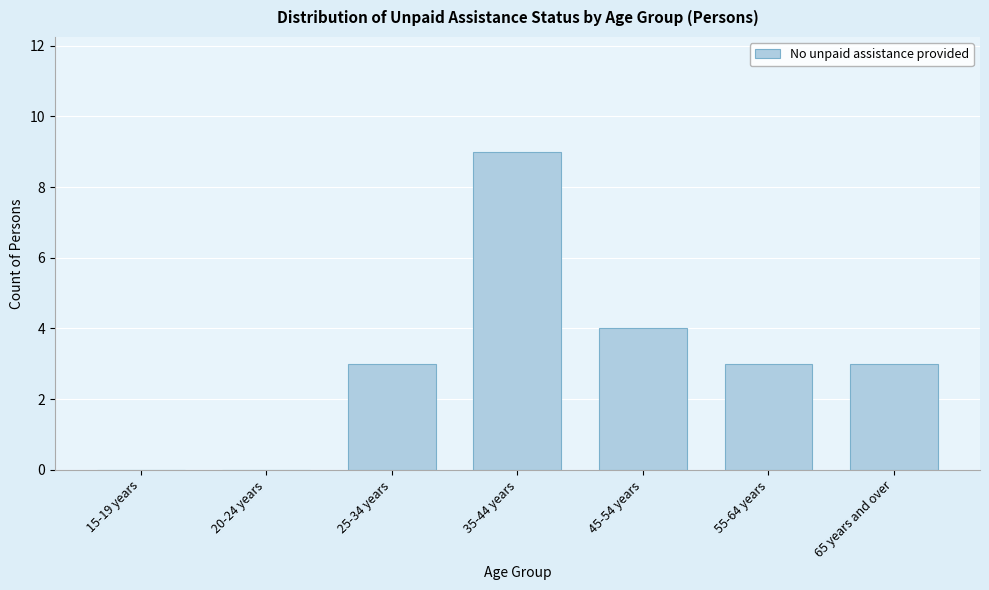

Reading left to right, transcribe all the data shown in this chart.

15-19 years=0	20-24 years=0	25-34 years=3	35-44 years=9	45-54 years=4	55-64 years=3	65 years and over=3